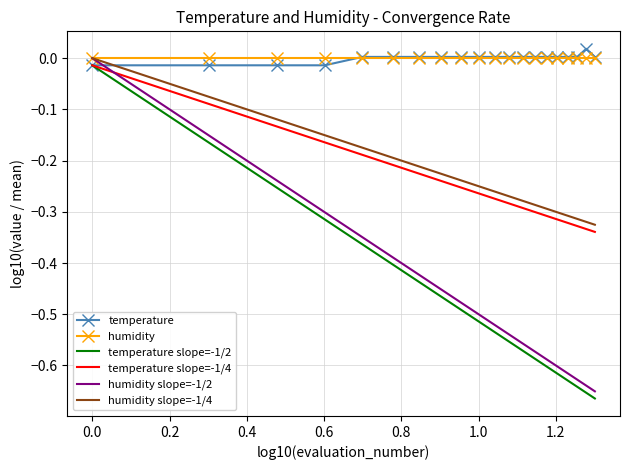

What are all the series names shown in the legend?

temperature, humidity, temperature slope=-1/2, temperature slope=-1/4, humidity slope=-1/2, humidity slope=-1/4